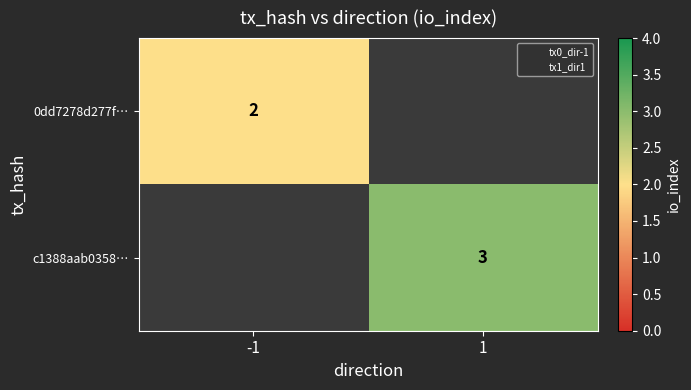

How many series are shown in this chart?

2